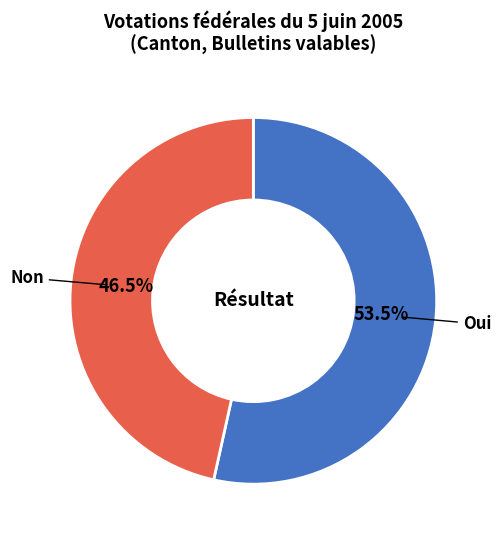

What is the total percentage of Oui and Non?

100.0%